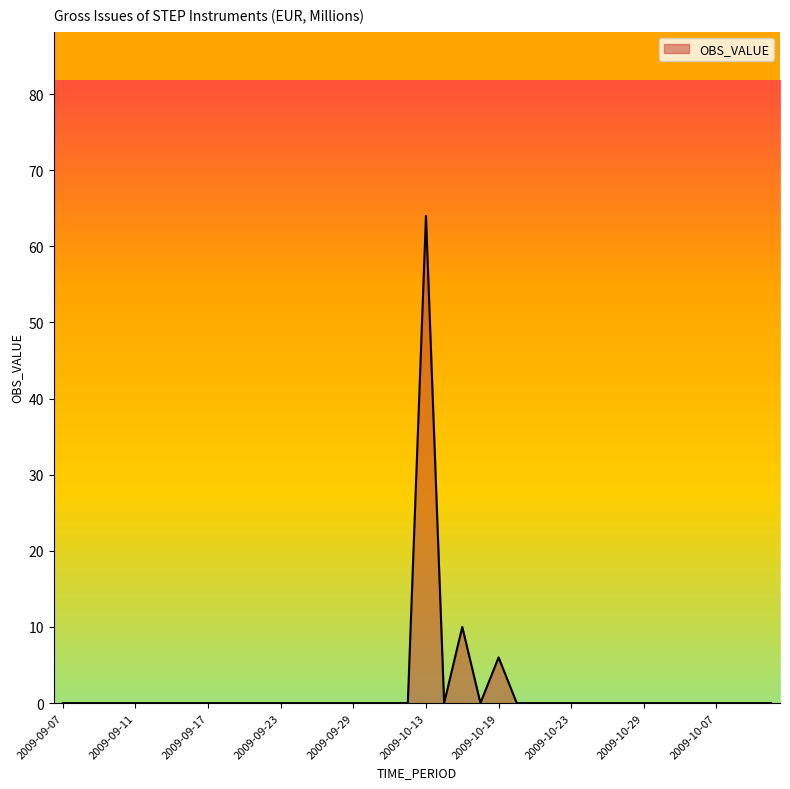

Reading left to right, list all the values displayed in this chart.

0	0	0	0	0	0	0	0	0	0	0	0	0	0	0	0	0	0	0	0	64	0	10	0	6	0	0	0	0	0	0	0	0	0	0	0	0	0	0	0